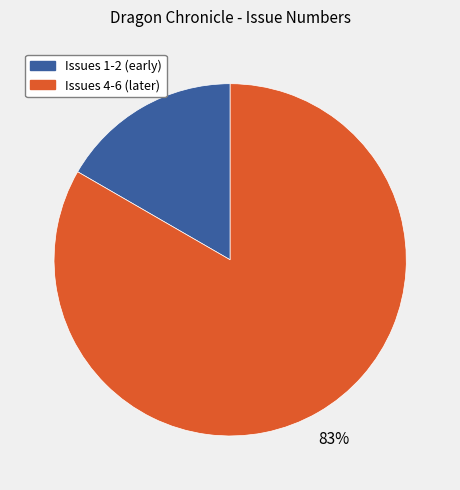

To the nearest percent, what is the average slice percentage?

50%